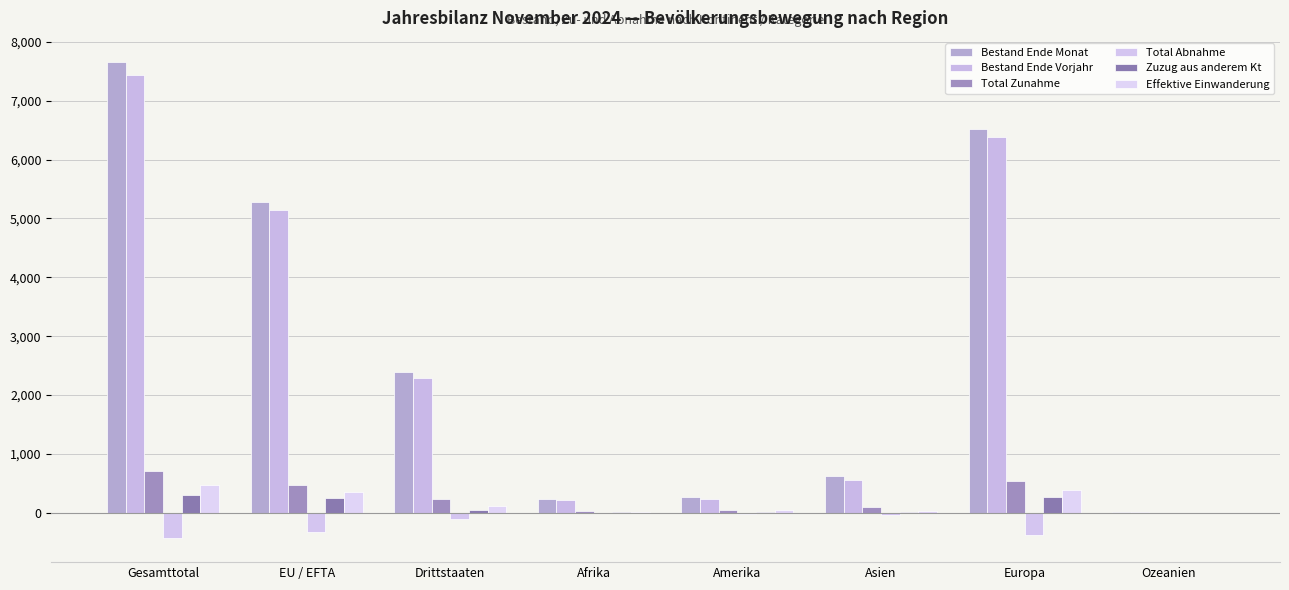

How many series are shown in this chart?

6